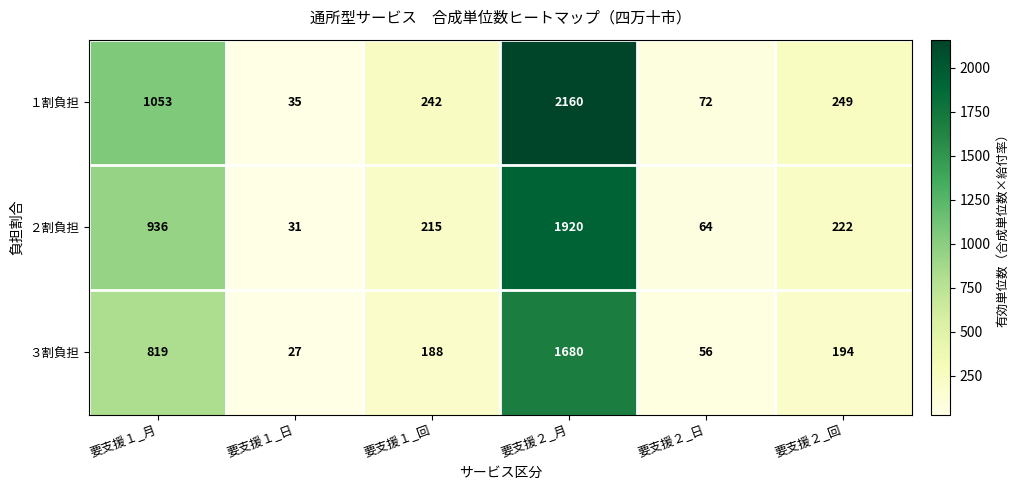

Which category has the highest value across all series?

要支援２_月